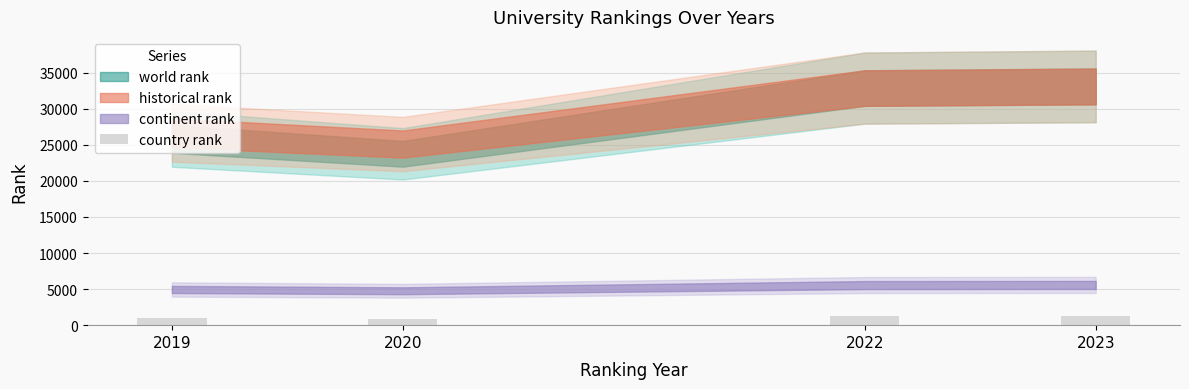

Approximately how many times larger is the value at 2020 compared to 2022?

0.7